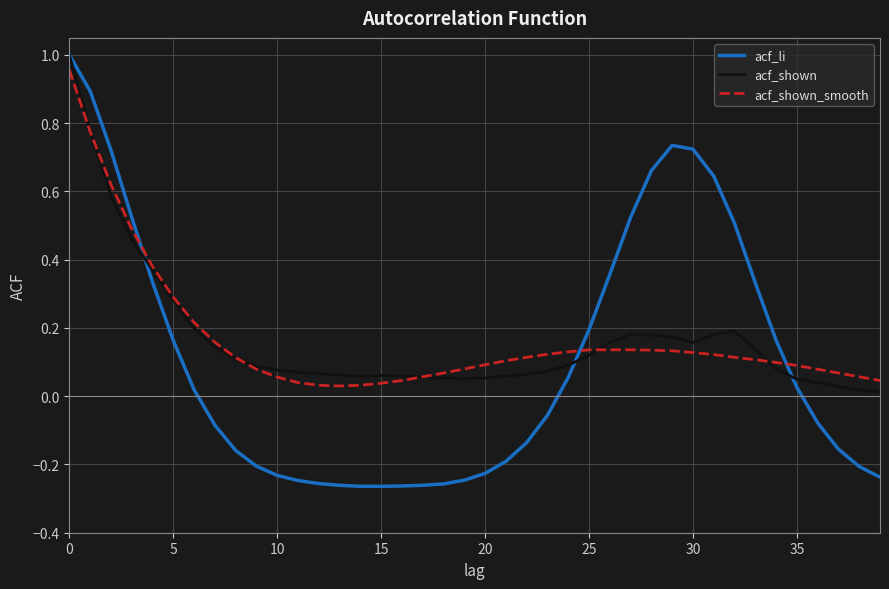

Which series has the widest spread of values?

acf_li